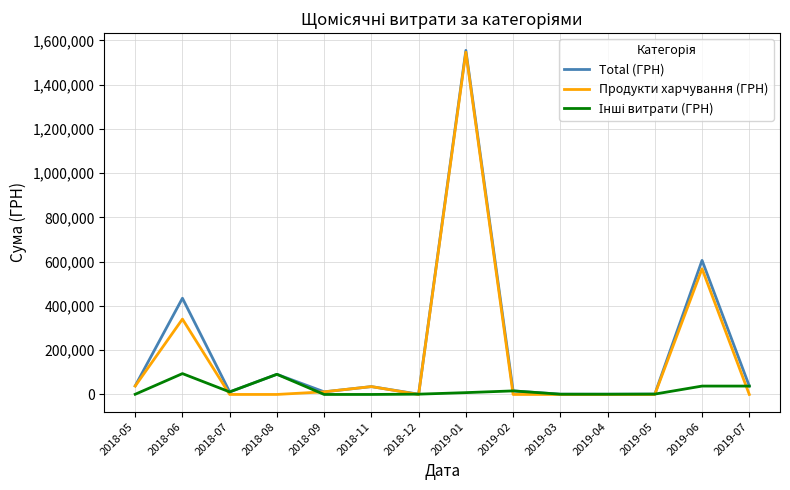

Which series has the largest range (max minus min)?

Total (ГРН)